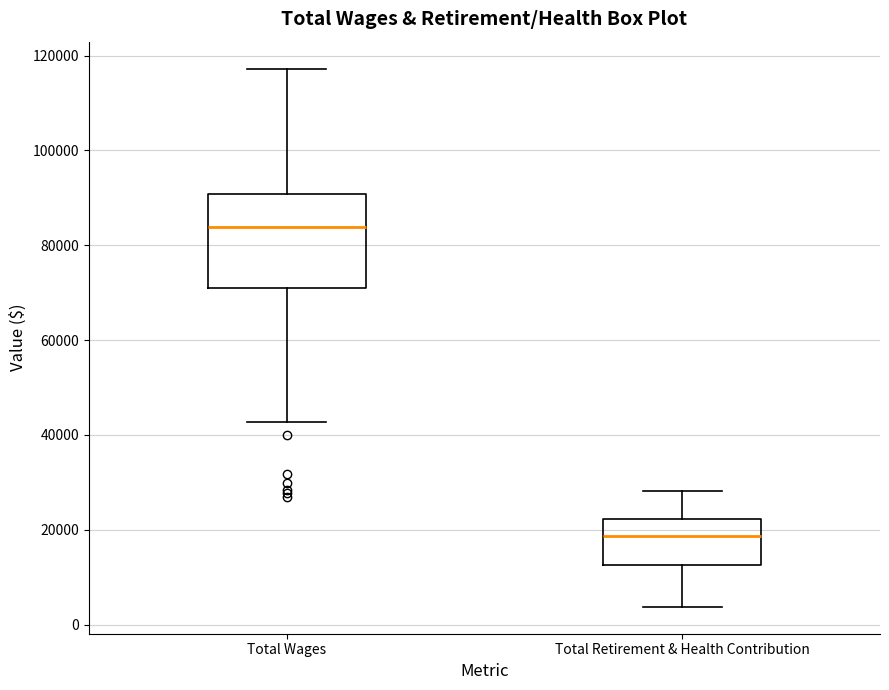

Where is the lower edge of the box for Total Retirement & Health Contribution on the y-axis? The values are not printed on the chart, so give them approximately, as read against the axis.

12000